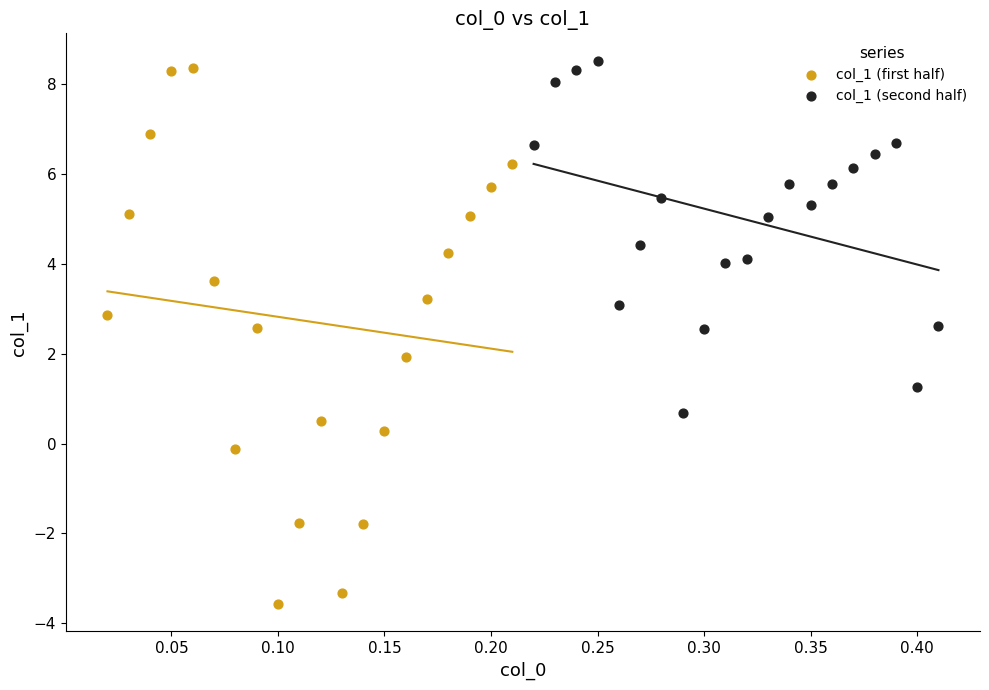

Which series contains the lowest Y value?

col_1 (first half)